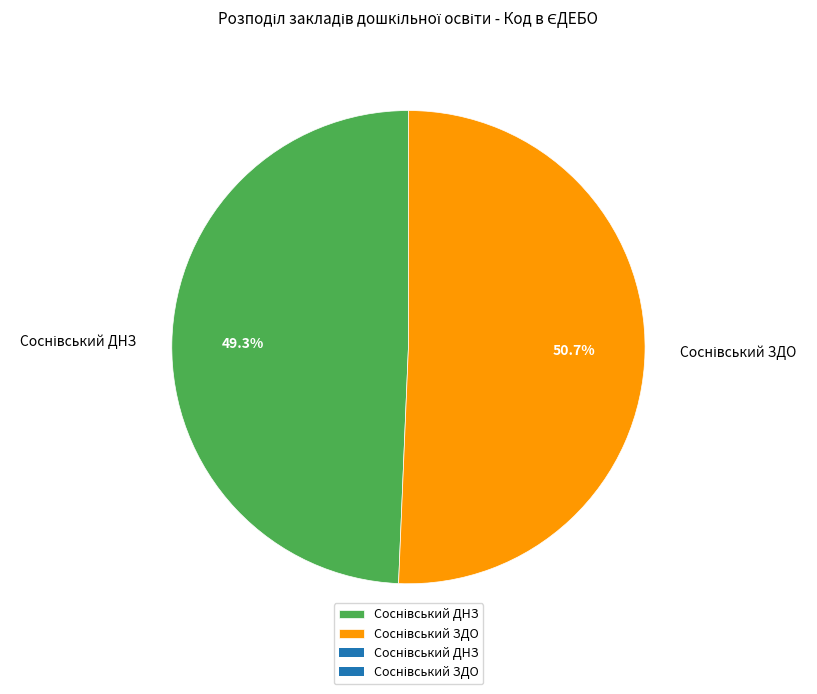

Is there a majority slice in this chart?

Yes